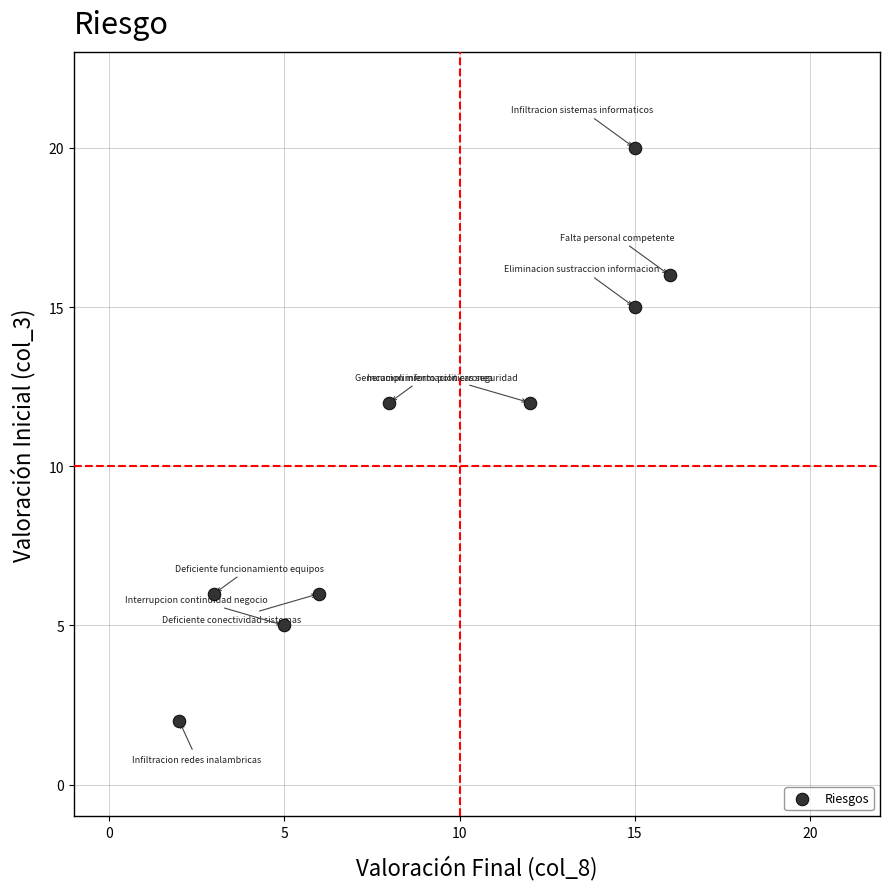

What is the range of Y values (max minus min)?

18